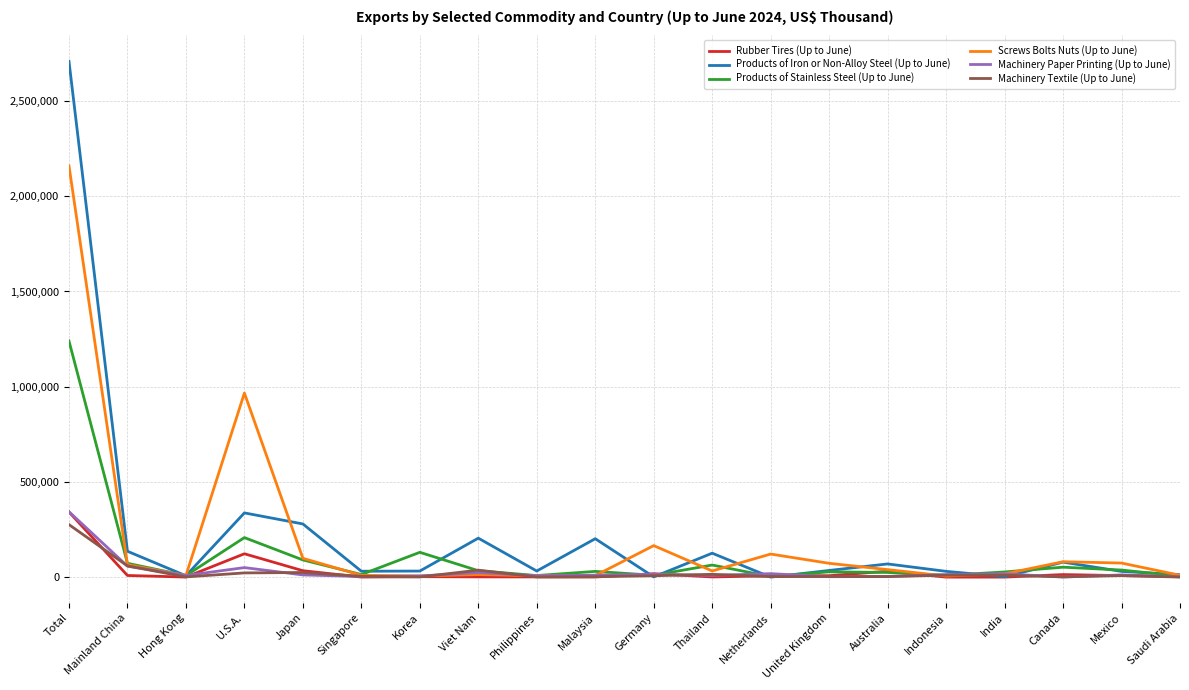

Which series has the largest range (max minus min)?

Products of Iron or Non-Alloy Steel (Up to June)